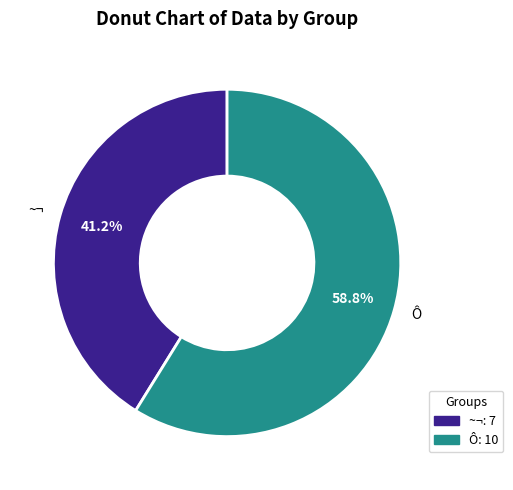

To the nearest percent, what is the difference between the Ô and ~¬ slice percentages?

18%